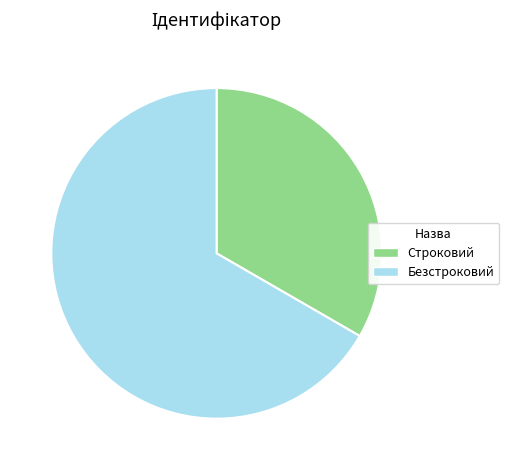

What is the ratio of the value at Безстроковий to the value at Строковий?

2.0